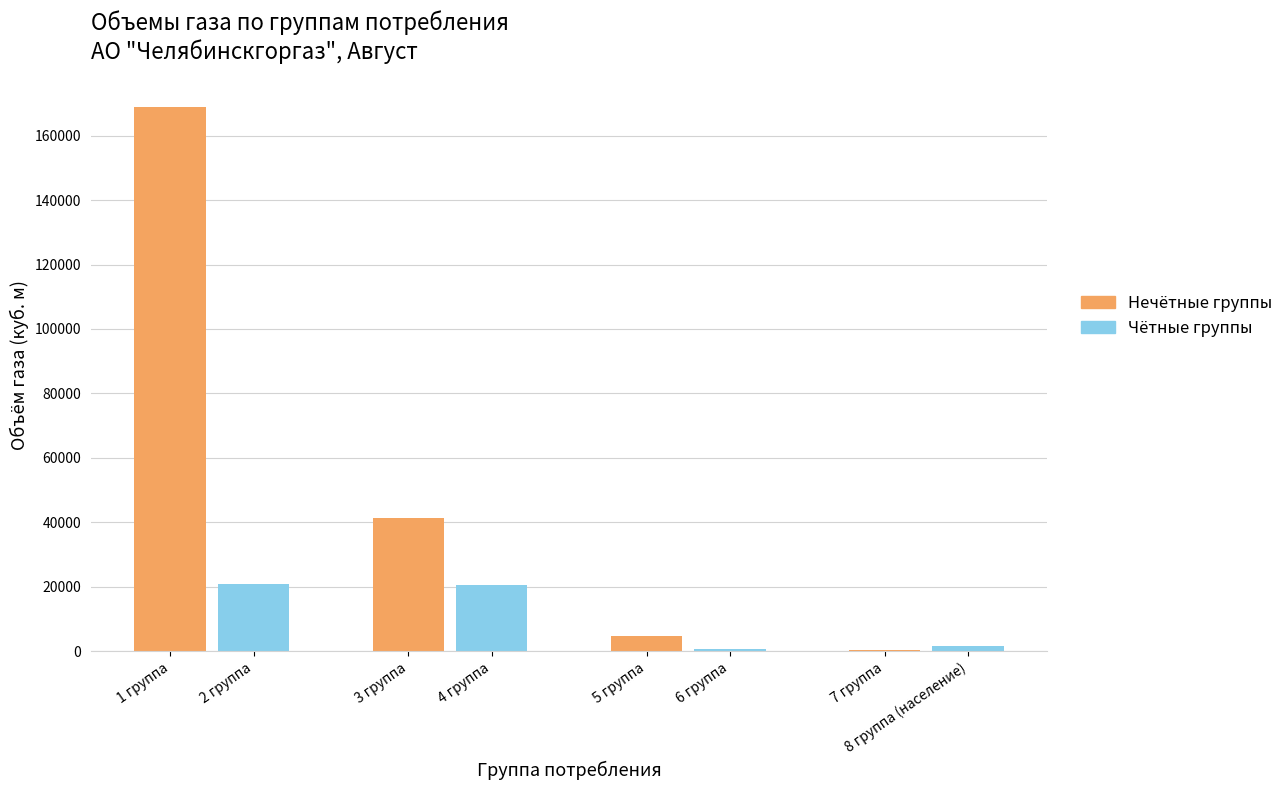

What is the maximum value shown in the chart?

169000.0